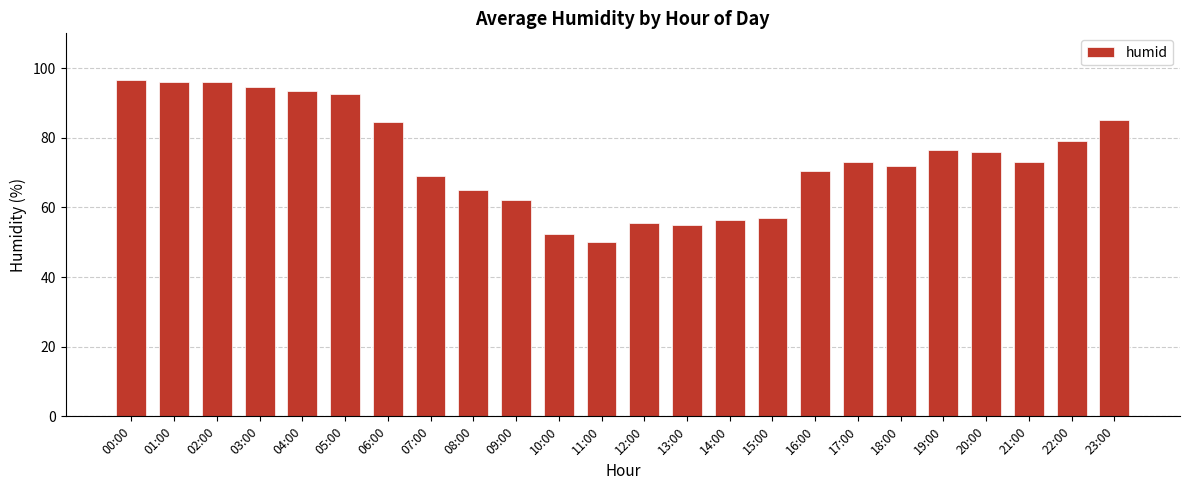

Reading right to left, what are all the values shown in this chart?

23:00=85.0	22:00=79.0	21:00=73.0	20:00=76.0	19:00=76.5	18:00=72.0	17:00=73.0	16:00=70.5	15:00=57.0	14:00=56.5	13:00=55.0	12:00=55.5	11:00=50.0	10:00=52.5	09:00=62.0	08:00=65.0	07:00=69.0	06:00=84.5	05:00=92.5	04:00=93.5	03:00=94.5	02:00=96.0	01:00=96.0	00:00=96.5